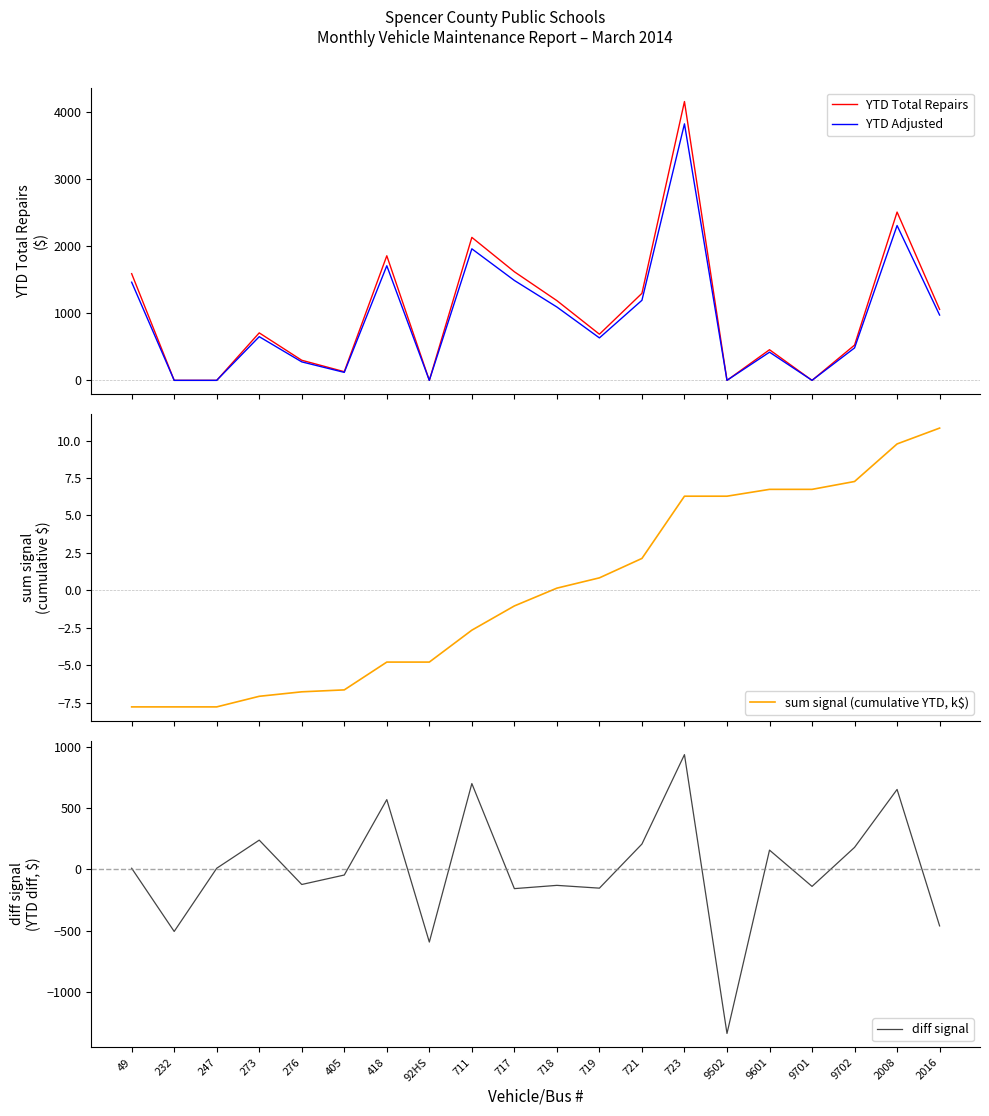

What is the label of the 20th point from the left?

2016